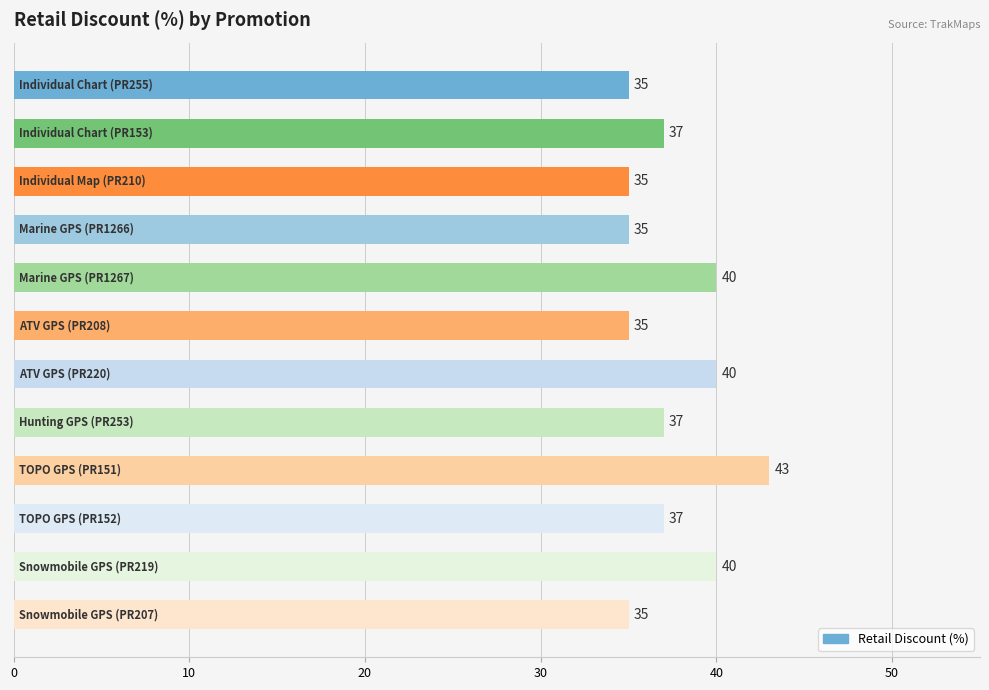

What is the average value?

37